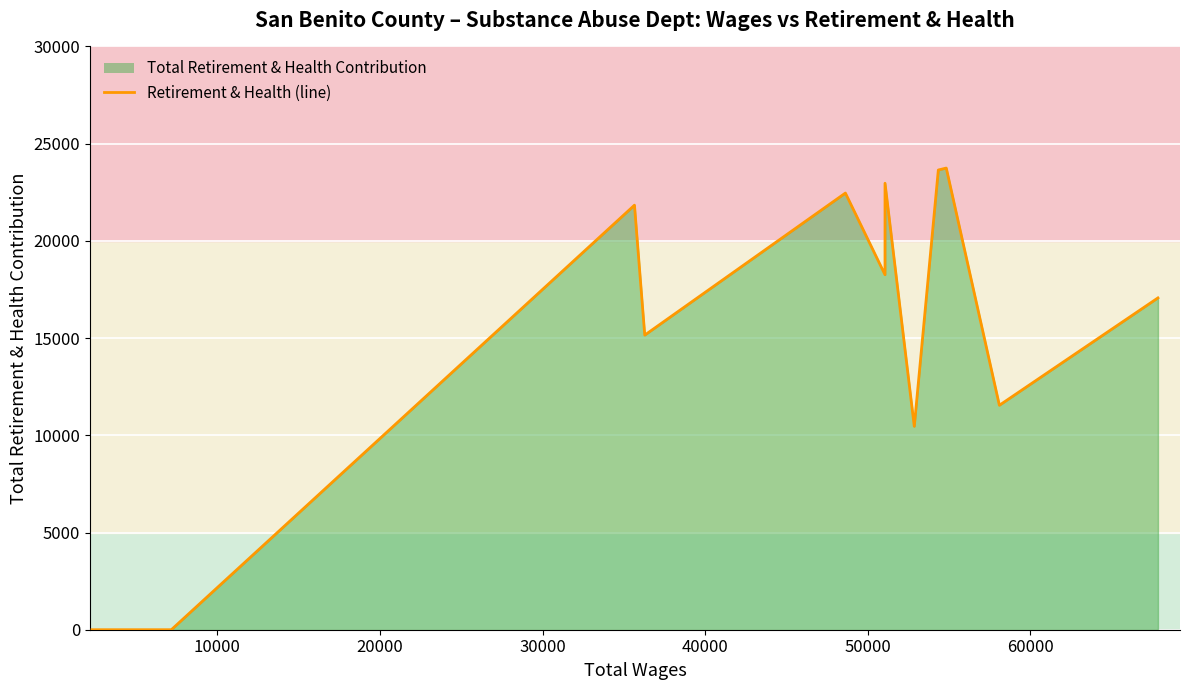

What is the greatest value displayed?

23745